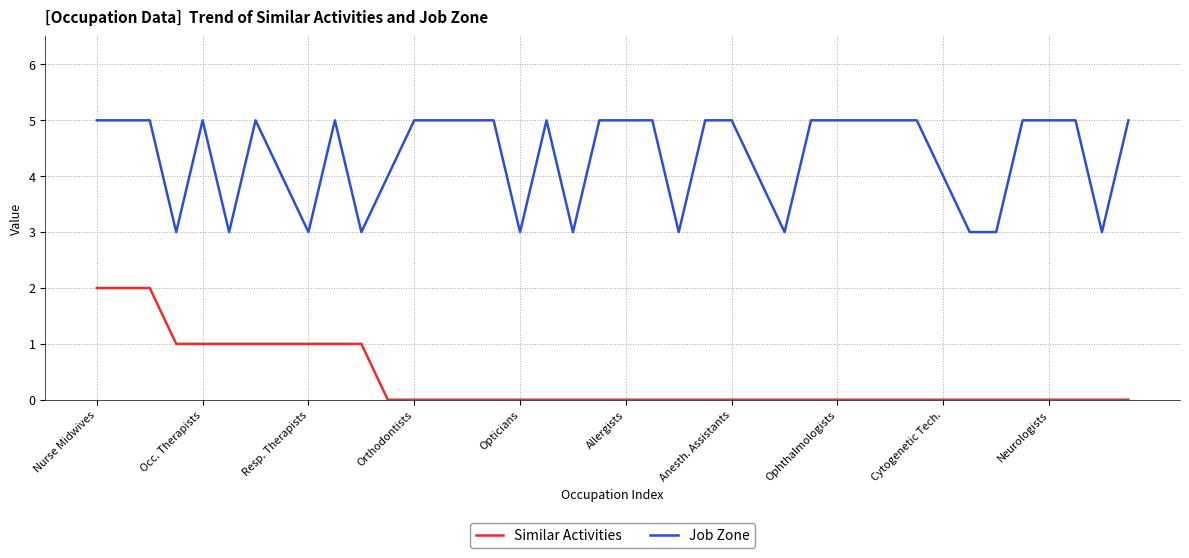

What is the average value of the Job Zone series?

4